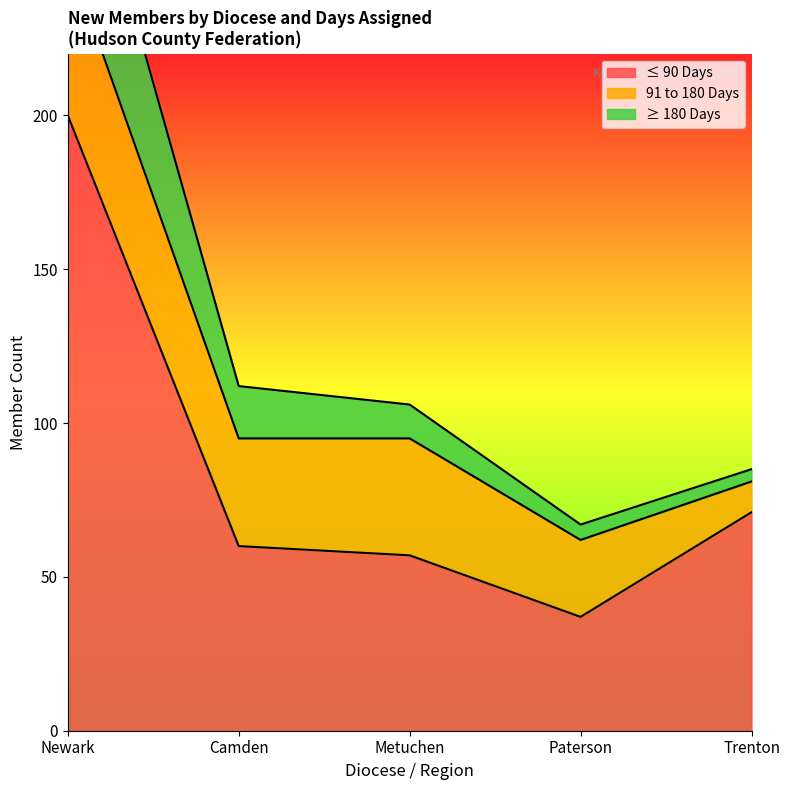

Between Newark and Paterson, which series saw the biggest shift?

≤ 90 Days